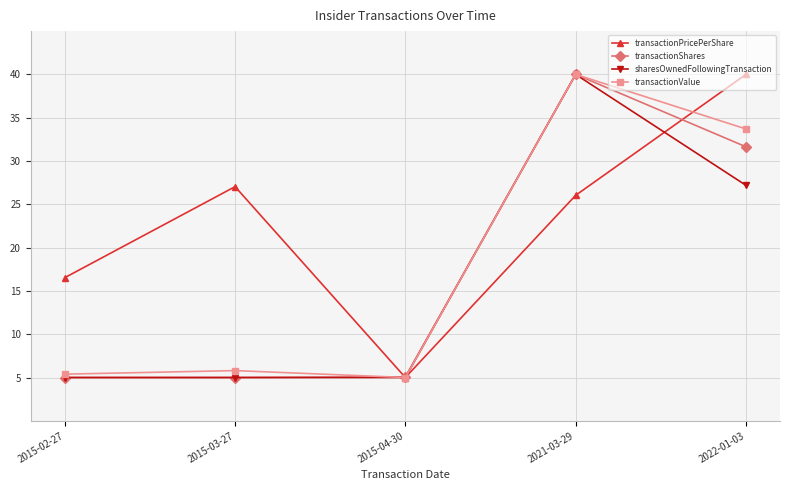

What is the difference between the maximum and second lowest values in the sharesOwnedFollowingTransaction series?

35.0